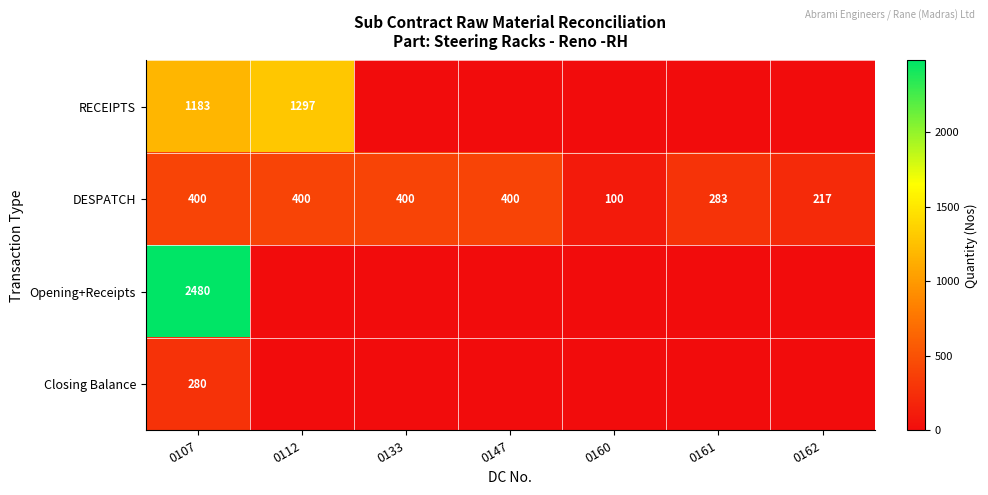

At which category is the sum across all series the highest?

0107